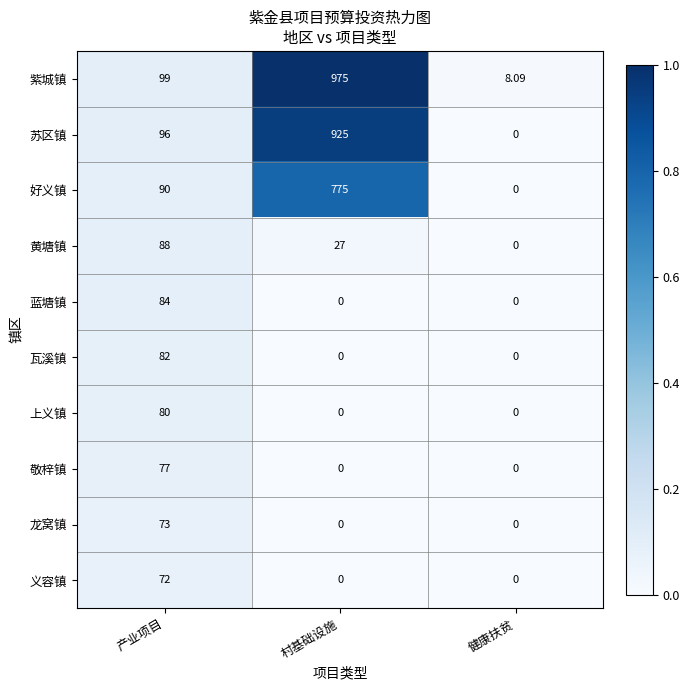

Is the value of 义容镇 at 产业项目 greater than the value of 紫城镇 at 健康扶贫?

Yes